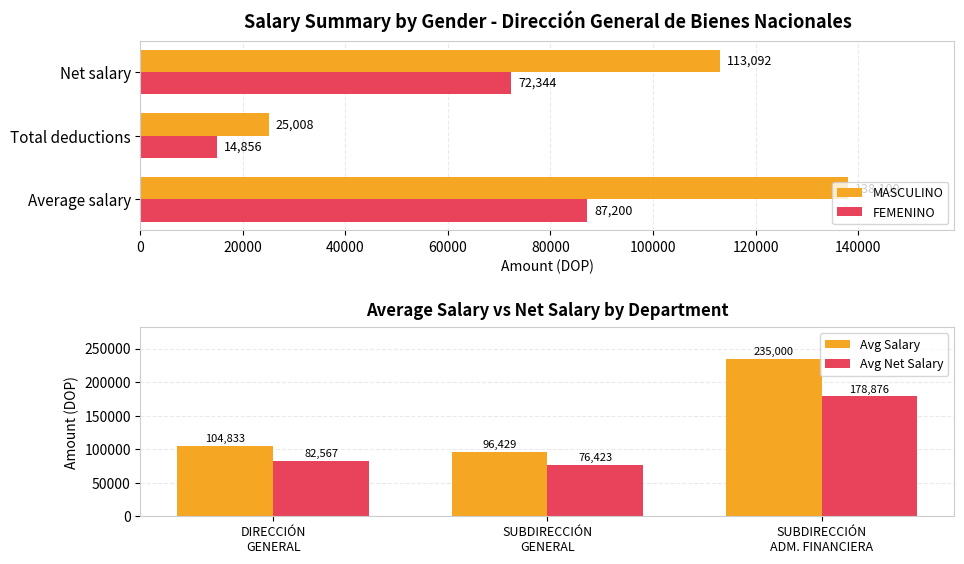

Reading left to right, list all the values displayed in this chart.

MASCULINO: 138100.0	25008.3	113091.6
FEMENINO: 87200.0	14856.3	72343.7
Avg Salary: 104833.3	96428.6	235000.0
Avg Net Salary: 82567.1	76423.4	178875.9